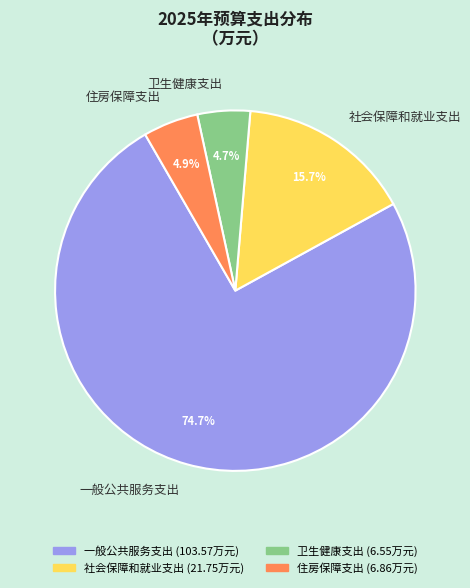

How many segments does this pie chart have?

4